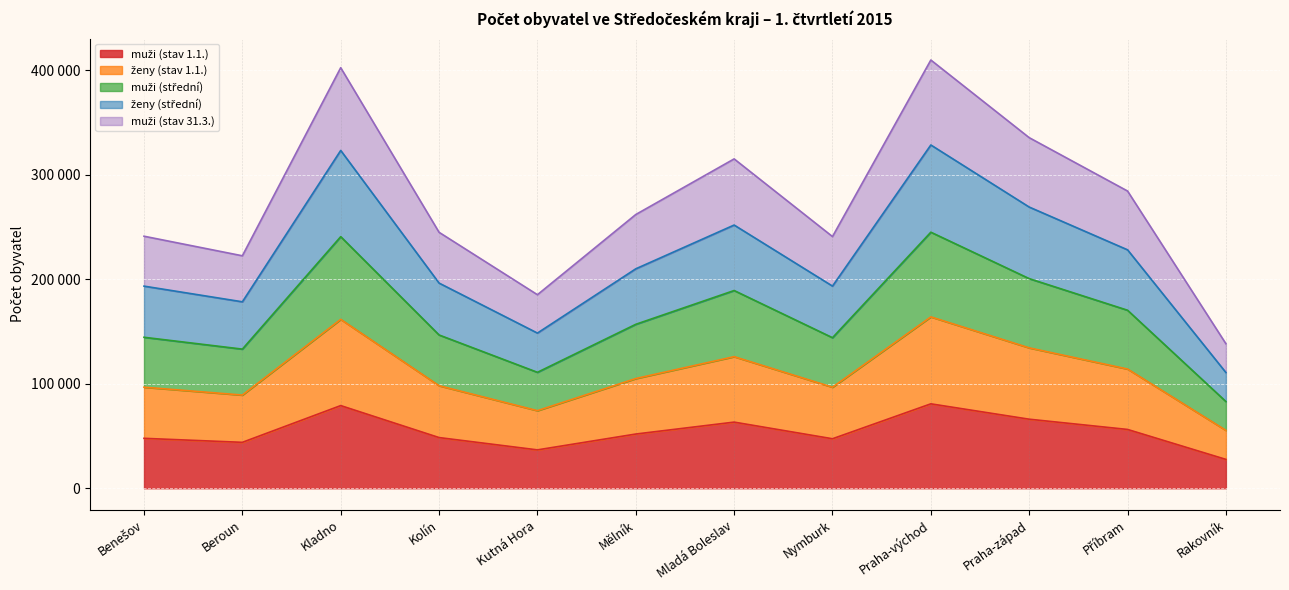

Rank the series by their maximum value, from highest to lowest.

muži (stav 31.3.), ženy (stav 1.1.), muži (střední), ženy (střední), muži (stav 1.1.)